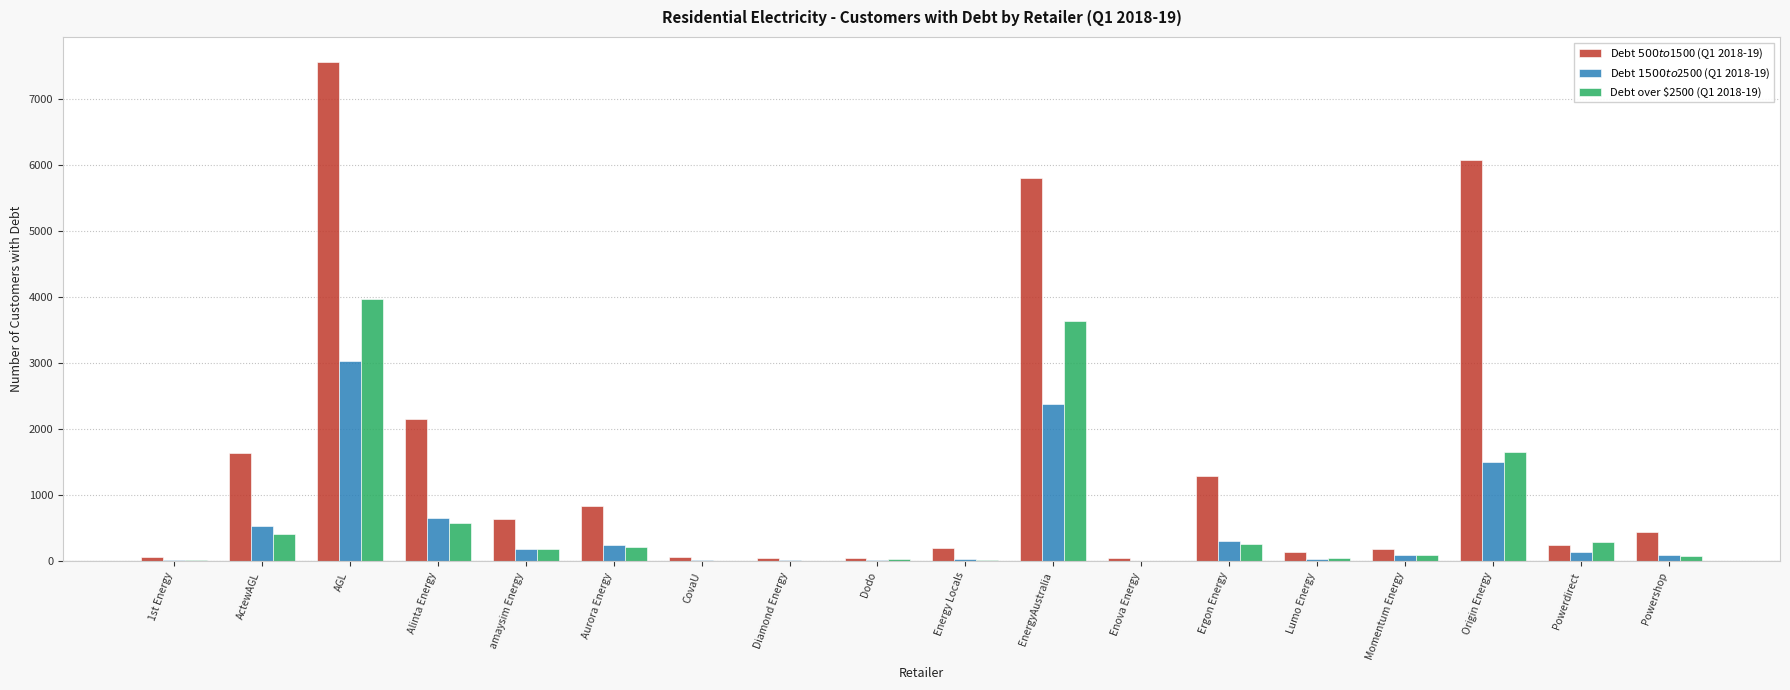

What are all the series names shown in the legend?

Debt $500 to $1500 (Q1 2018-19), Debt $1500 to $2500 (Q1 2018-19), Debt over $2500 (Q1 2018-19)